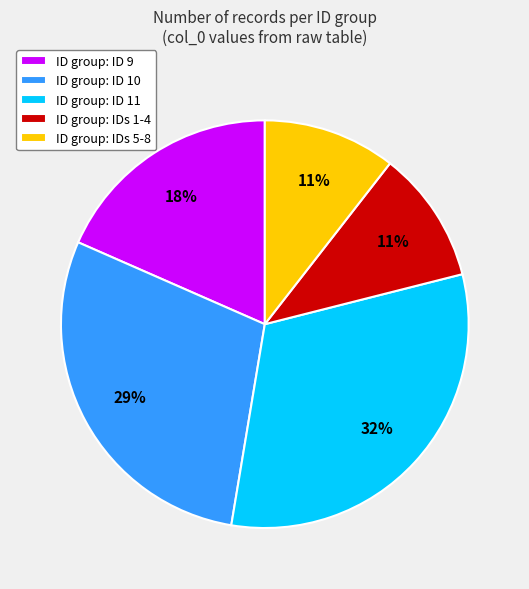

Which category has the biggest portion of the pie?

ID group: ID 11